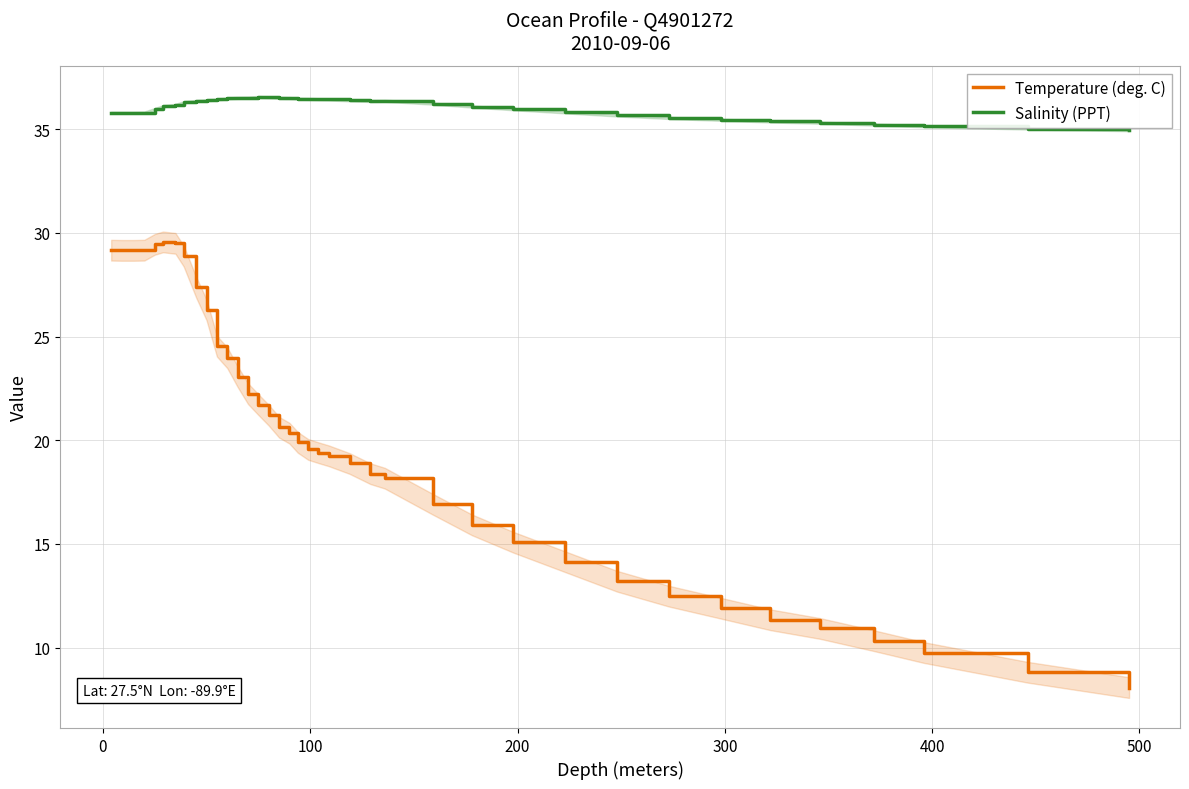

What is the lowest value of the Temperature (deg. C) series?

8.1